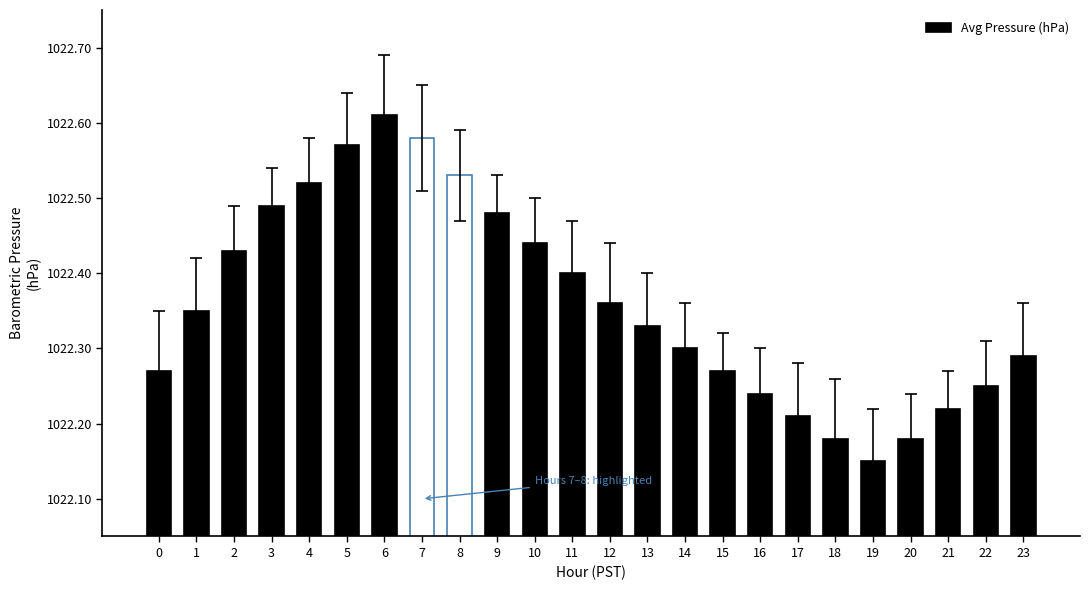

The value at 17 is 398.4. True or false?

False